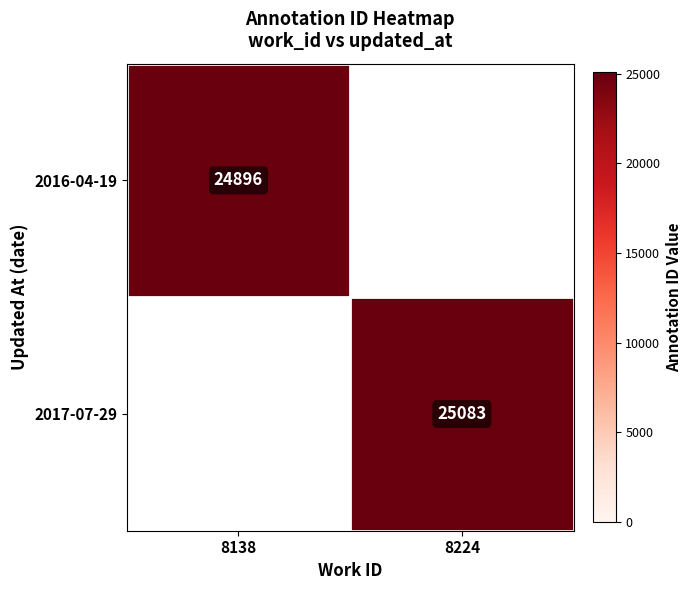

The 2017-07-29 series shows 36151 at 8224. True or false?

False